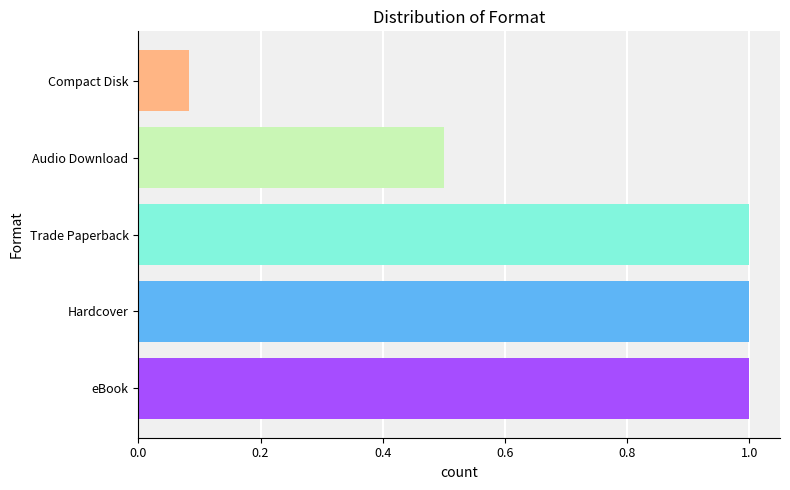

What is the change in value from Trade Paperback to Audio Download?

-0.5